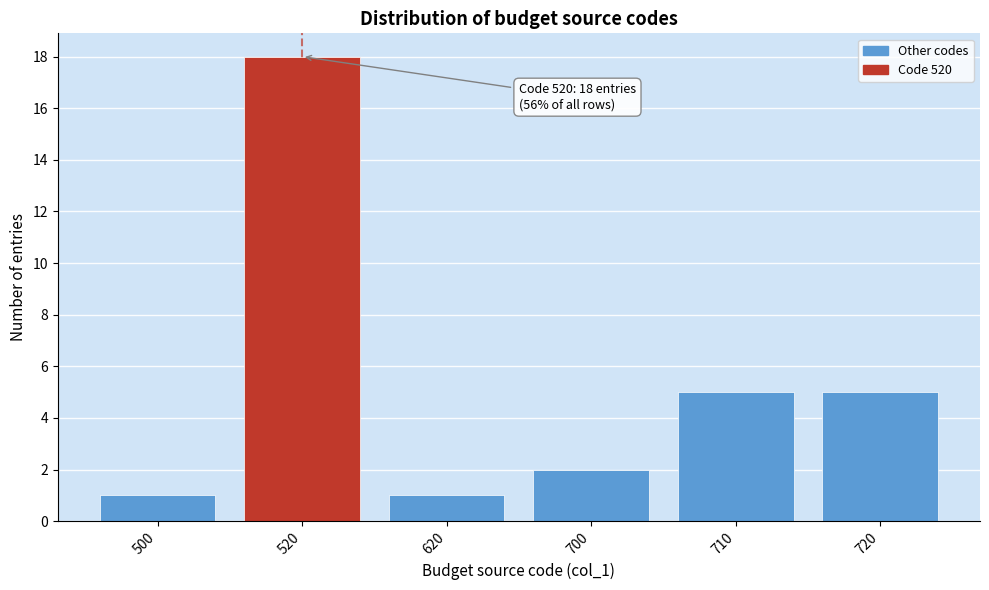

Reading right to left, transcribe all the data shown in this chart.

5	5	2	1	18	1